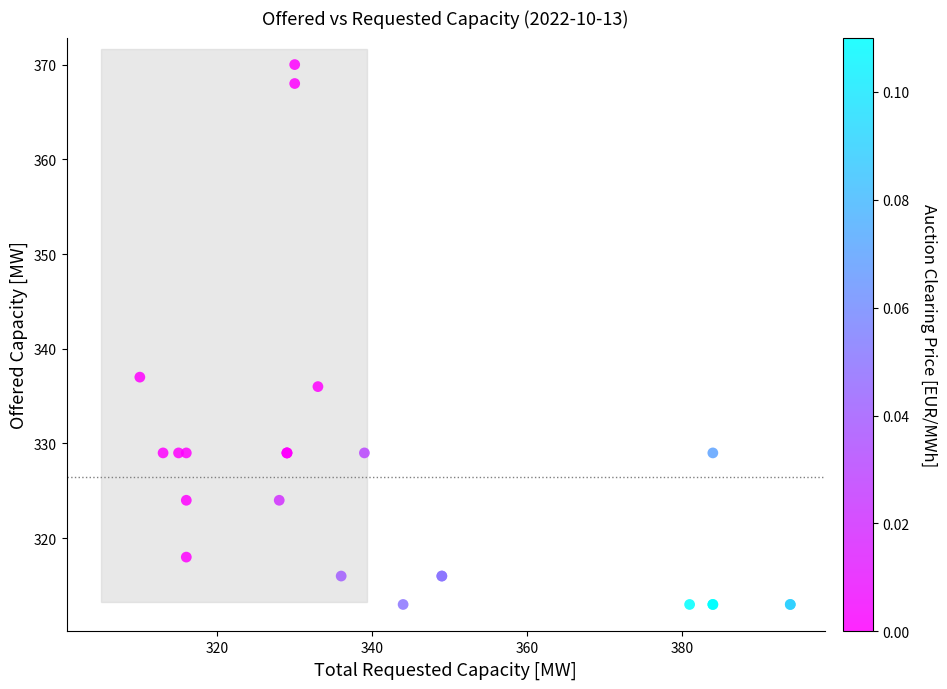

What Y value in the scatter plot is closest to 341?

337